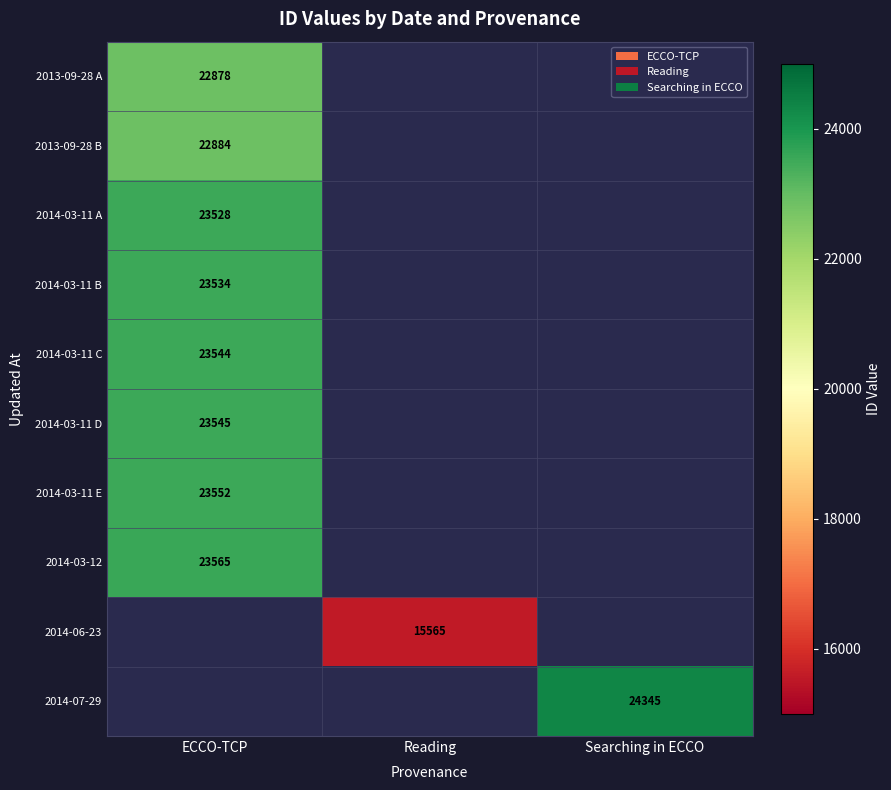

The 2014-06-23 series shows 10879 at Reading. True or false?

False